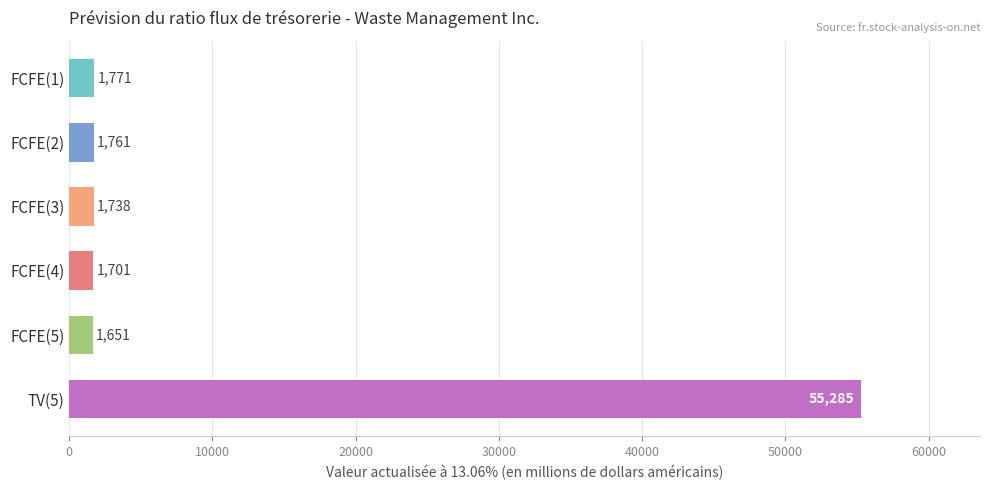

What is the sum of all values?

63907